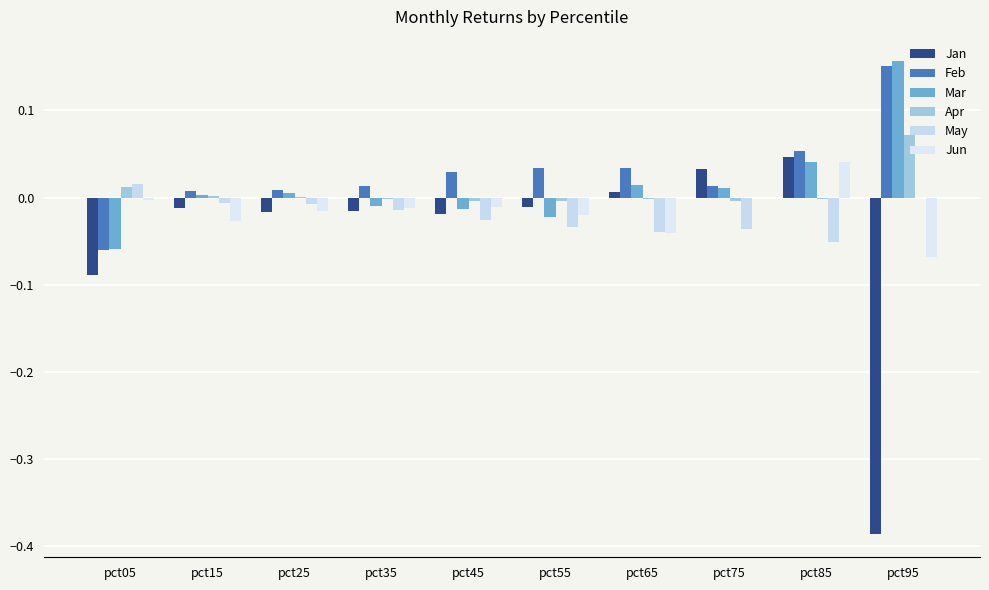

Which series has the largest total across all categories?

Feb